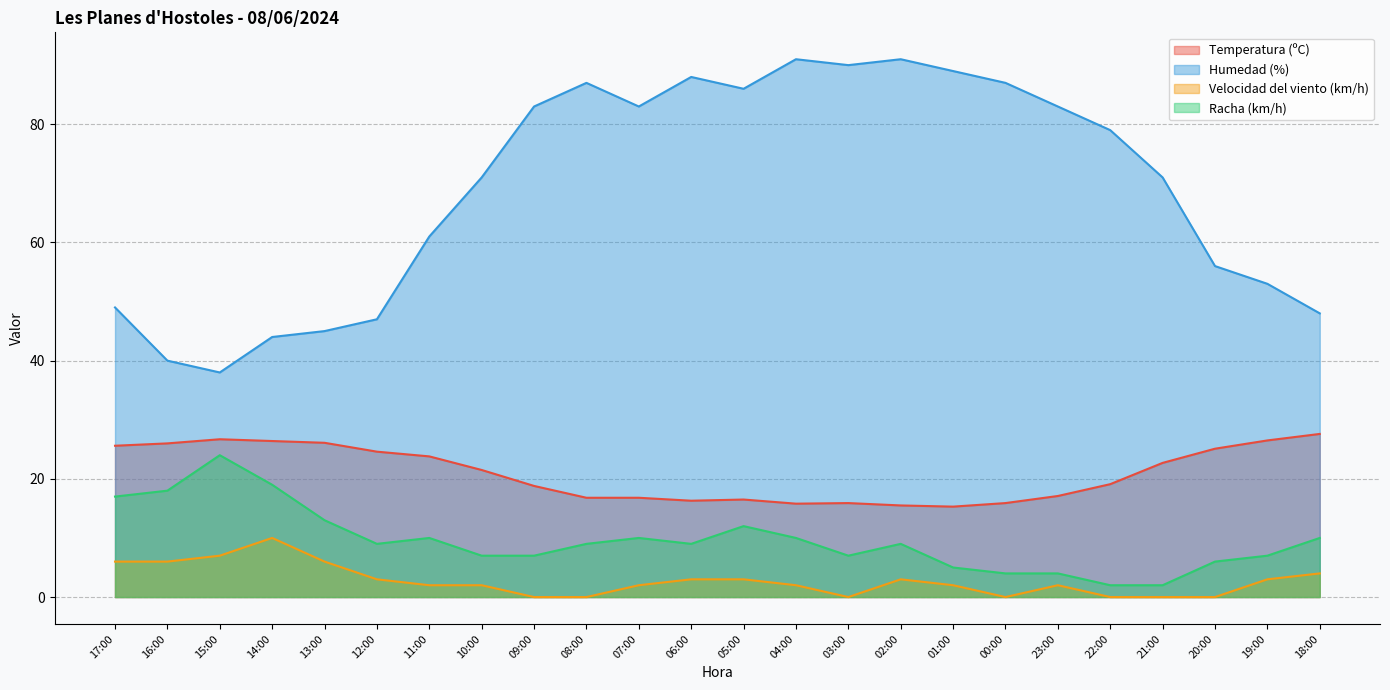

True or false: Velocidad del viento (km/h) has a value of 2.0 at 04:00.

True